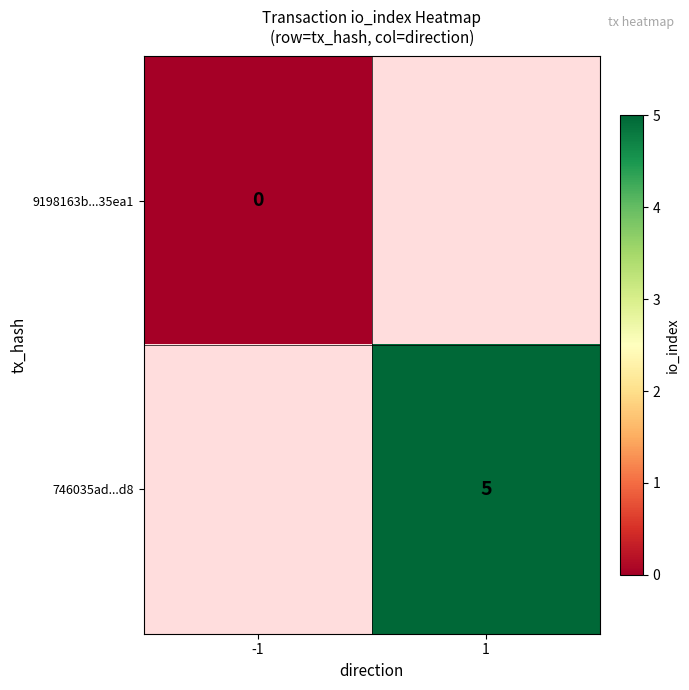

The 746035ad...d8 series shows 1 at 1. True or false?

False